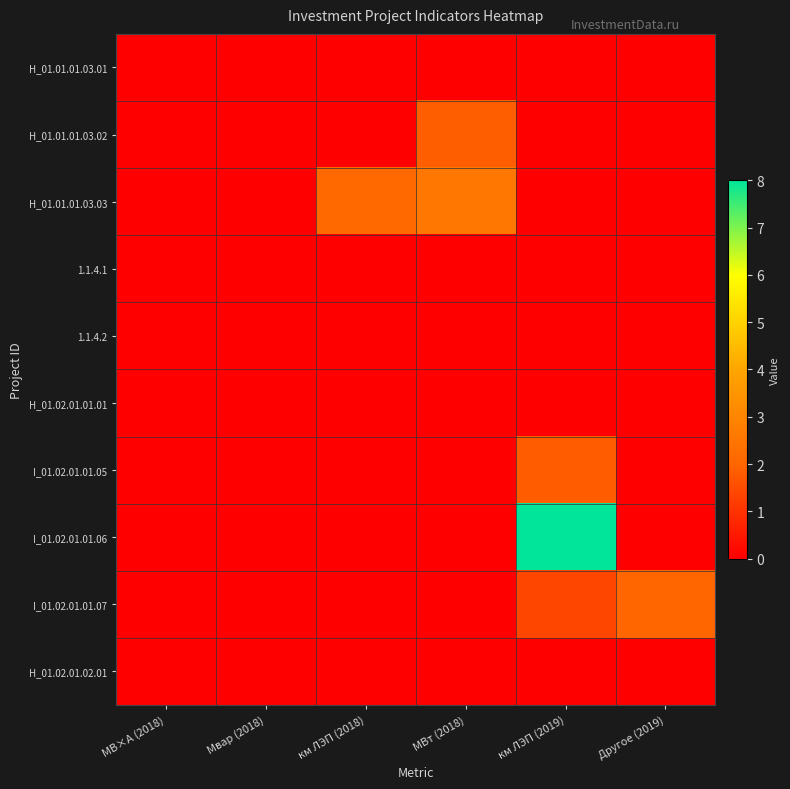

Reading right to left, list all the values displayed in this chart.

H_01.01.01.03.01: Другое (2019)=0.0	км ЛЭП (2019)=0.0	МВт (2018)=0.0	км ЛЭП (2018)=0.0	Мвар (2018)=0.0	МВ×А (2018)=0.0
H_01.01.01.03.02: Другое (2019)=0.0	км ЛЭП (2019)=0.0	МВт (2018)=1.9	км ЛЭП (2018)=0.0	Мвар (2018)=0.0	МВ×А (2018)=0.0
H_01.01.01.03.03: Другое (2019)=0.0	км ЛЭП (2019)=0.0	МВт (2018)=2.5	км ЛЭП (2018)=2.1	Мвар (2018)=0.0	МВ×А (2018)=0.0
1.1.4.1: Другое (2019)=0.0	км ЛЭП (2019)=0.0	МВт (2018)=0.0	км ЛЭП (2018)=0.0	Мвар (2018)=0.0	МВ×А (2018)=0.0
1.1.4.2: Другое (2019)=0.0	км ЛЭП (2019)=0.0	МВт (2018)=0.0	км ЛЭП (2018)=0.0	Мвар (2018)=0.0	МВ×А (2018)=0.0
H_01.02.01.01.01: Другое (2019)=0.0	км ЛЭП (2019)=0.0	МВт (2018)=0.0	км ЛЭП (2018)=0.0	Мвар (2018)=0.0	МВ×А (2018)=0.0
I_01.02.01.01.05: Другое (2019)=0.0	км ЛЭП (2019)=1.8	МВт (2018)=0.0	км ЛЭП (2018)=0.0	Мвар (2018)=0.0	МВ×А (2018)=0.0
I_01.02.01.01.06: Другое (2019)=0.0	км ЛЭП (2019)=8.0	МВт (2018)=0.0	км ЛЭП (2018)=0.0	Мвар (2018)=0.0	МВ×А (2018)=0.0
I_01.02.01.01.07: Другое (2019)=2.0	км ЛЭП (2019)=1.4	МВт (2018)=0.0	км ЛЭП (2018)=0.0	Мвар (2018)=0.0	МВ×А (2018)=0.0
H_01.02.01.02.01: Другое (2019)=0.0	км ЛЭП (2019)=0.0	МВт (2018)=0.0	км ЛЭП (2018)=0.0	Мвар (2018)=0.0	МВ×А (2018)=0.0